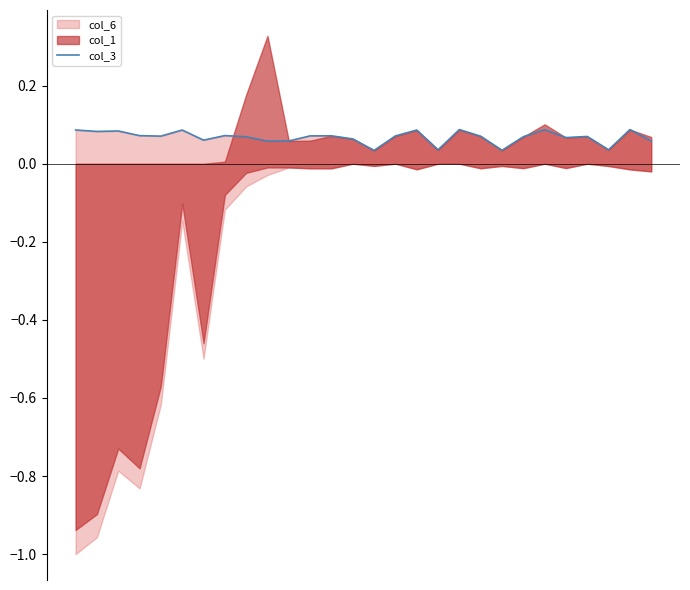

Reading right to left, transcribe all the data shown in this chart.

27=0.1	26=0.1	25=0.0	24=0.1	23=0.1	22=0.1	21=0.1	20=0.0	19=0.1	18=0.1	17=0.0	16=0.1	15=0.1	14=0.0	13=0.1	12=0.1	11=0.1	10=0.1	9=0.1	8=0.1	7=0.1	6=0.1	5=0.1	4=0.1	3=0.1	2=0.1	1=0.1	0=0.1